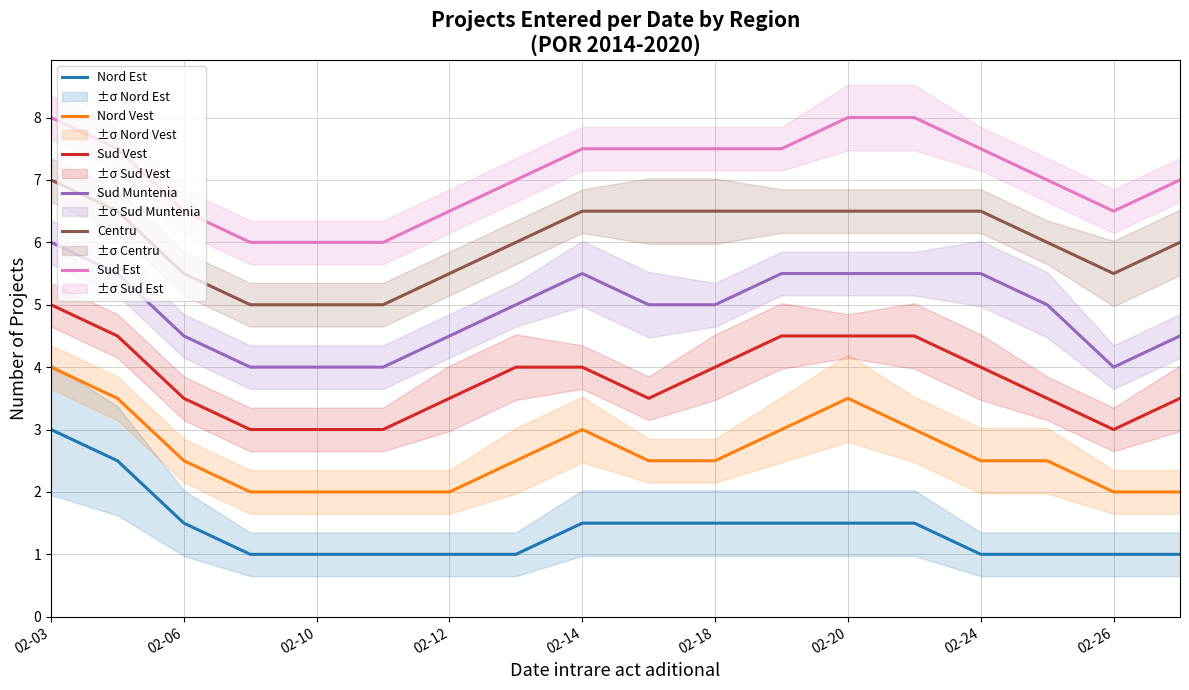

Is the value of Sud Muntenia at 02-12 greater than the value of Nord Est at 02-18?

Yes